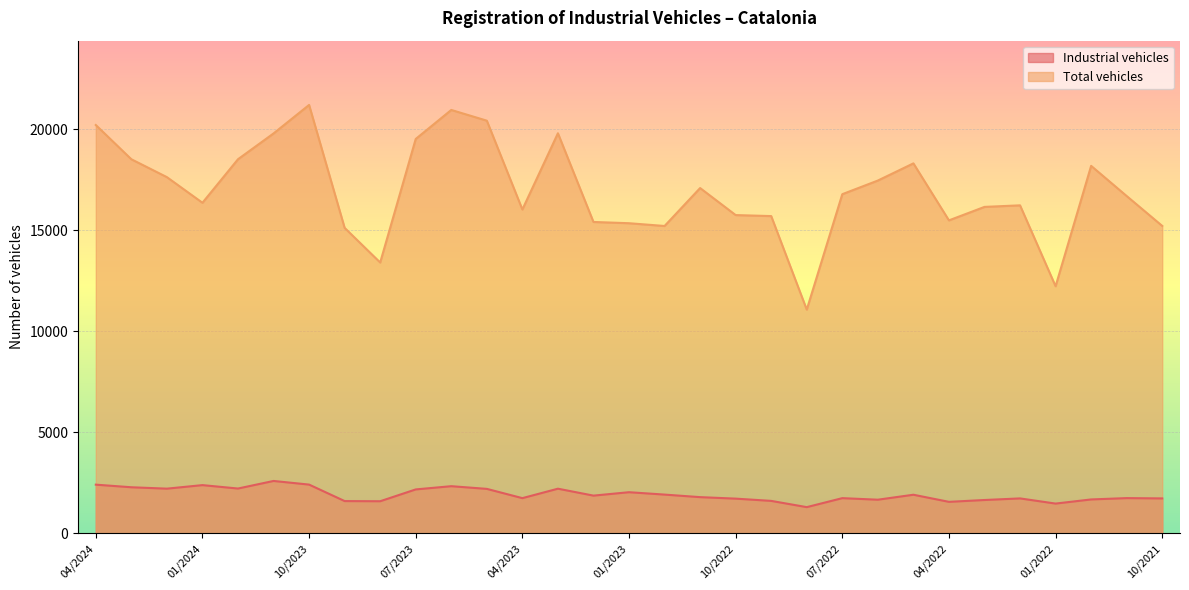

Rank the series at 06/2022 from lowest to highest value.

Industrial vehicles, Total vehicles